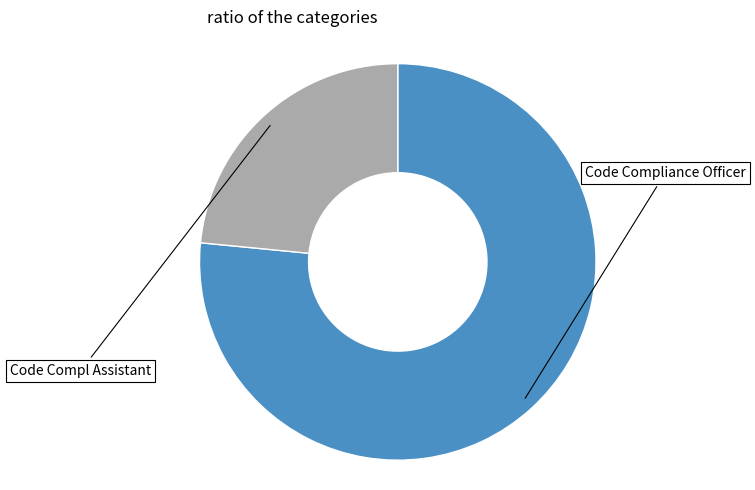

Is there any slice that represents more than half of the pie?

Yes